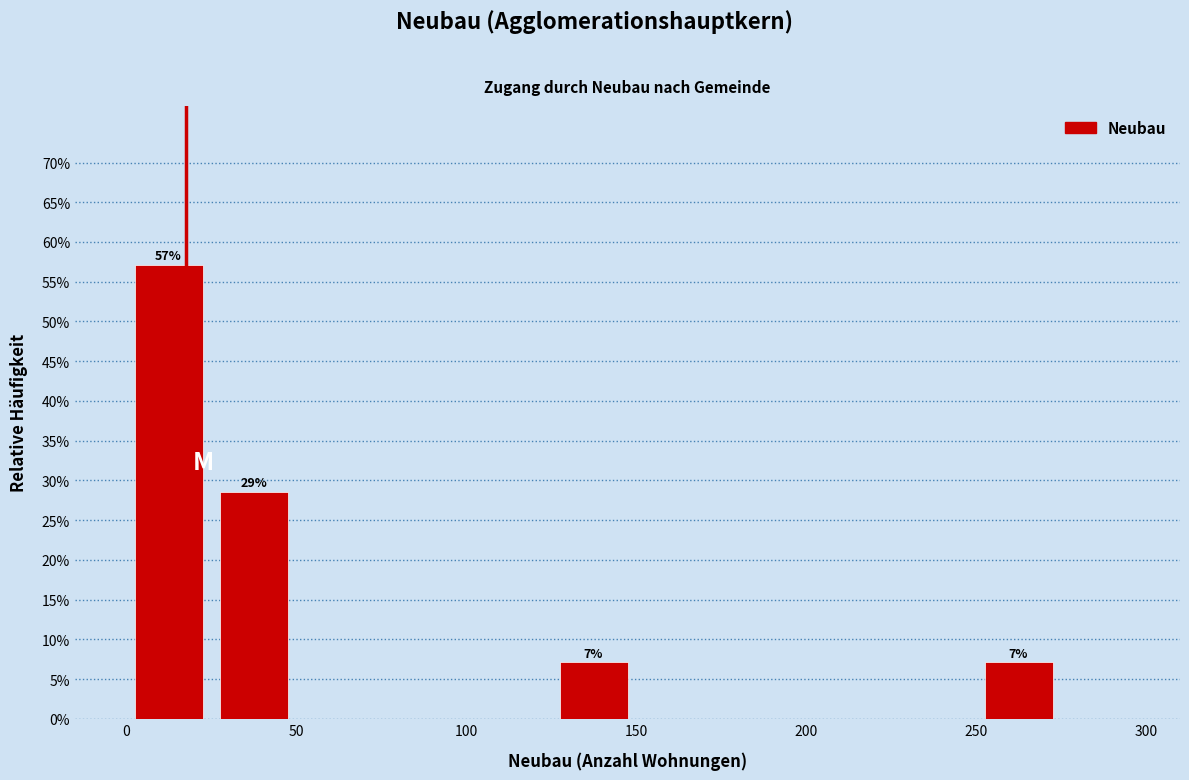

Which range on the x-axis has the tallest bar?

0 to 25